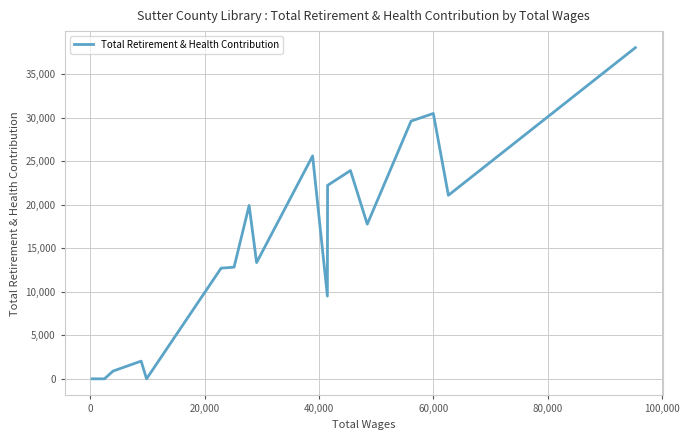

What is the maximum value shown in the chart?

38035